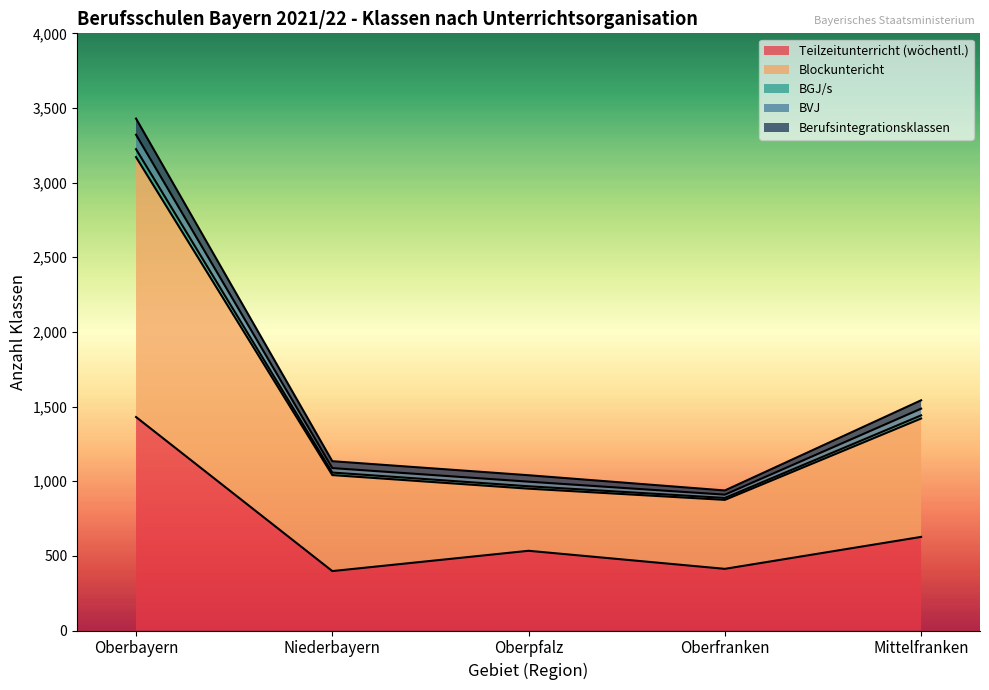

True or false: BVJ and Blockuntericht cross at least once.

False